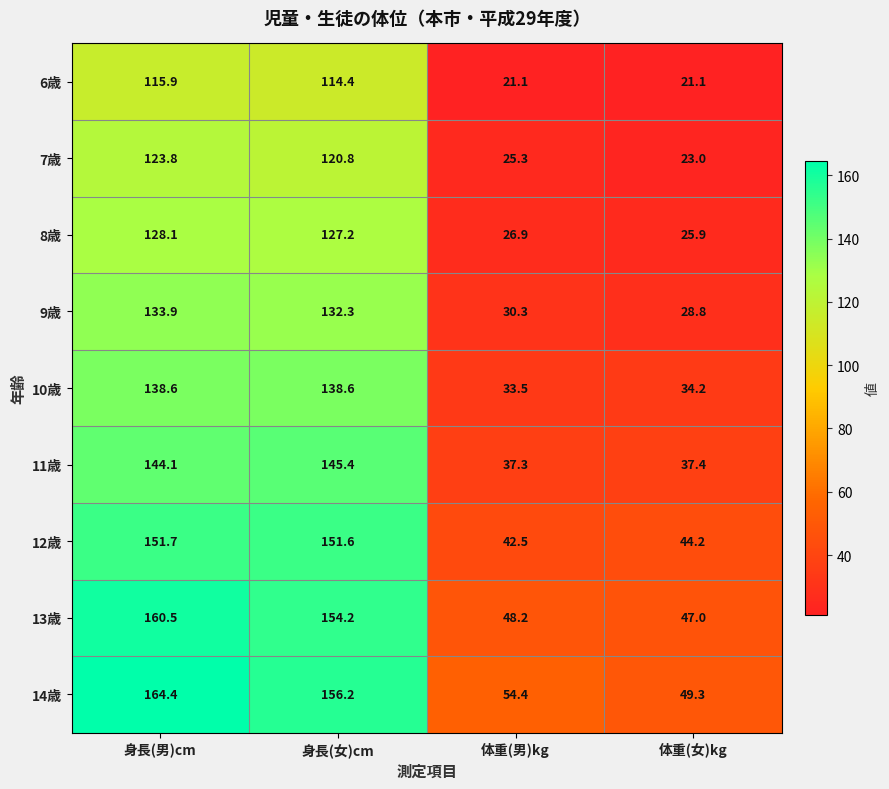

True or false: 7歳 has a value of 123.8 at 身長(男)cm.

True